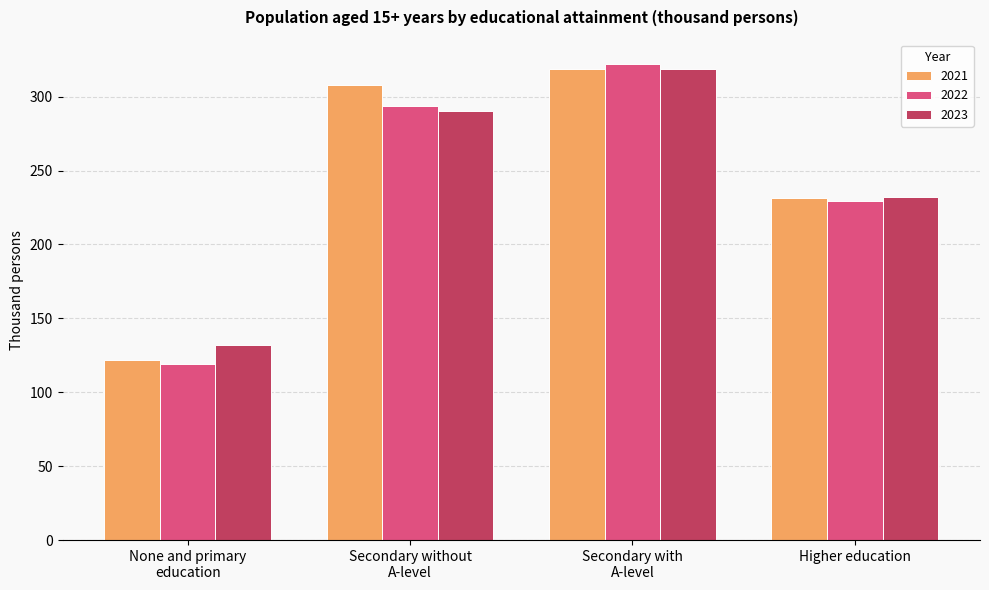

What is the total value across all series at Higher education?

693.1